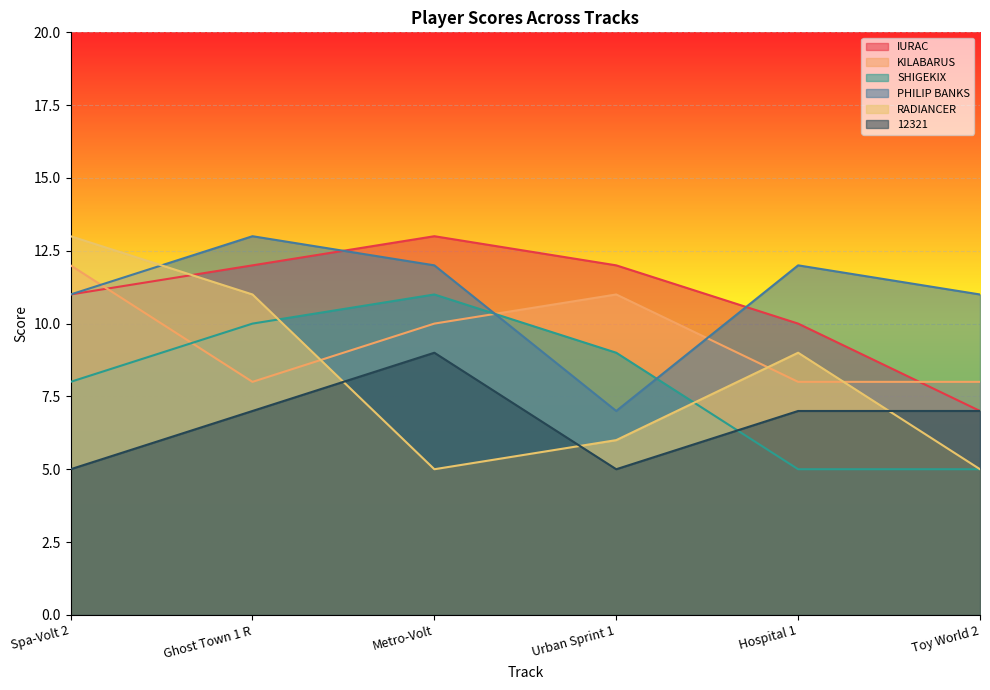

What is the difference between the maximum and minimum values in the 12321 series?

4